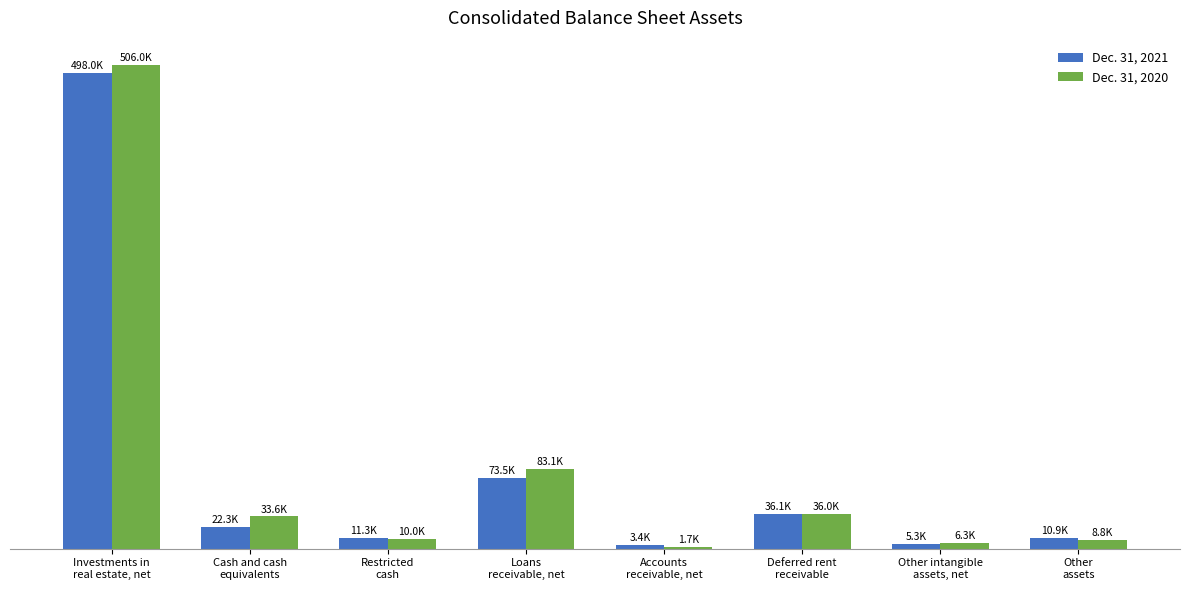

What is the label of the 2nd bar from the left?

Cash and cash
equivalents